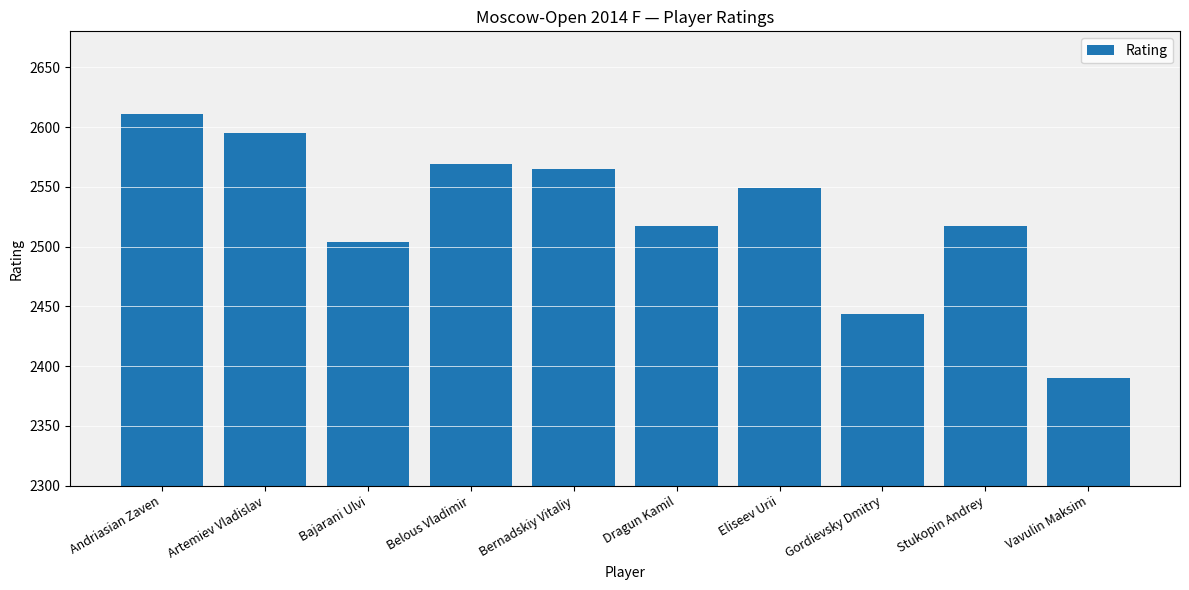

What is the label of the 9th bar from the left?

Stukopin Andrey